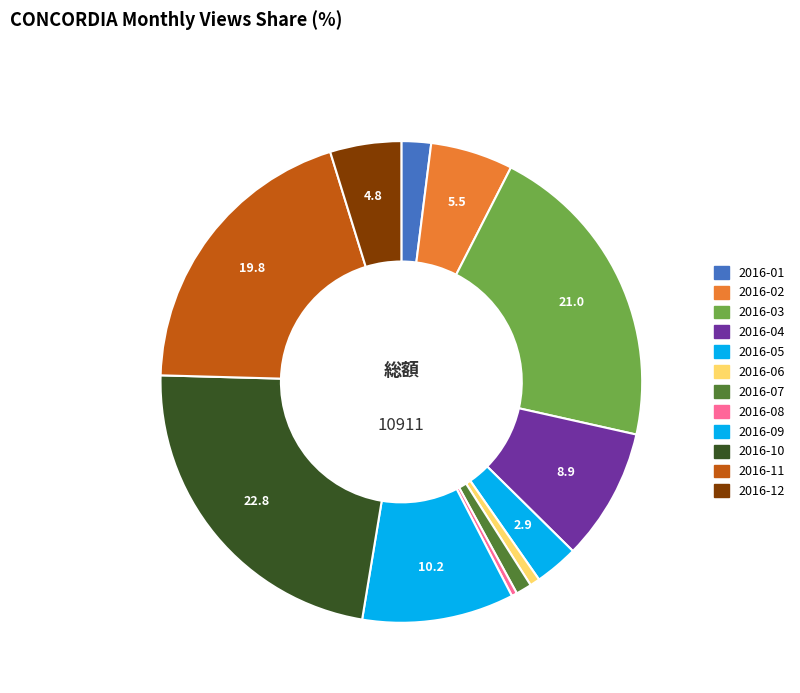

Between 2016-01 and 2016-07, which is larger?

2016-01